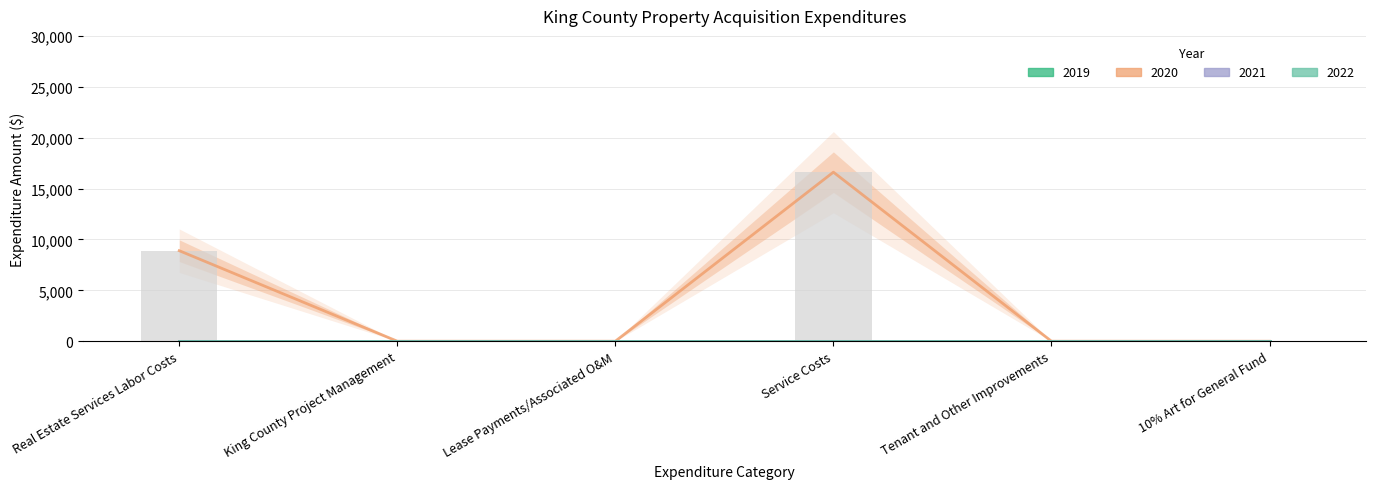

Count the values in the range 0 to 8895.

5